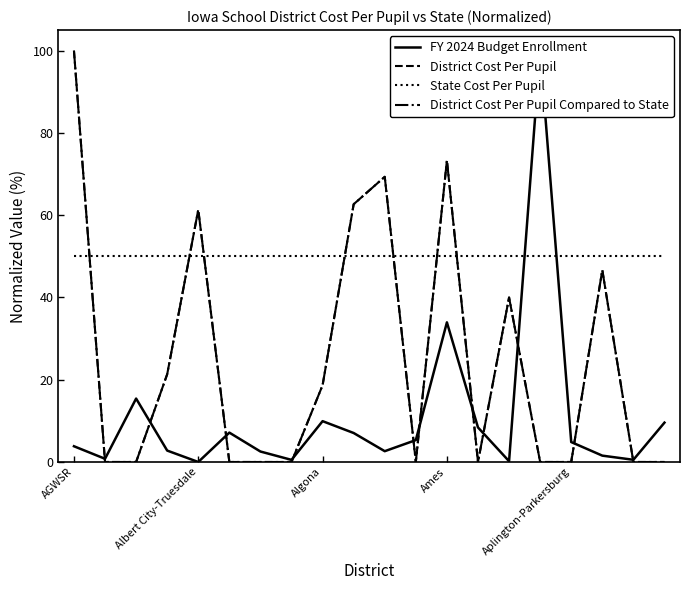

What is the label of the 3rd point from the right?

17